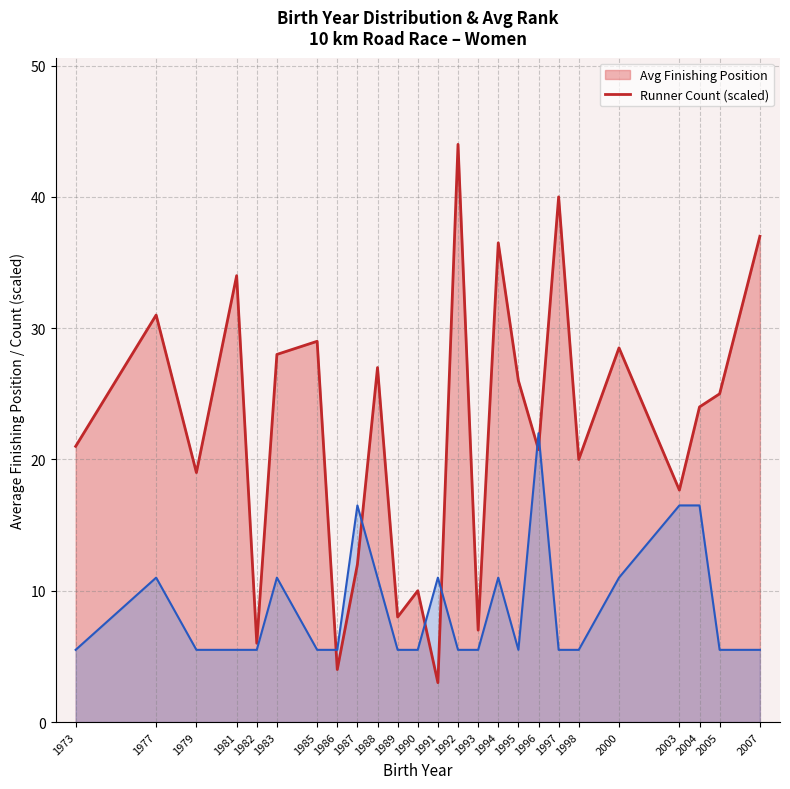

Is it true that Avg Finishing Position (line) equals 1.9 at 1986?

False